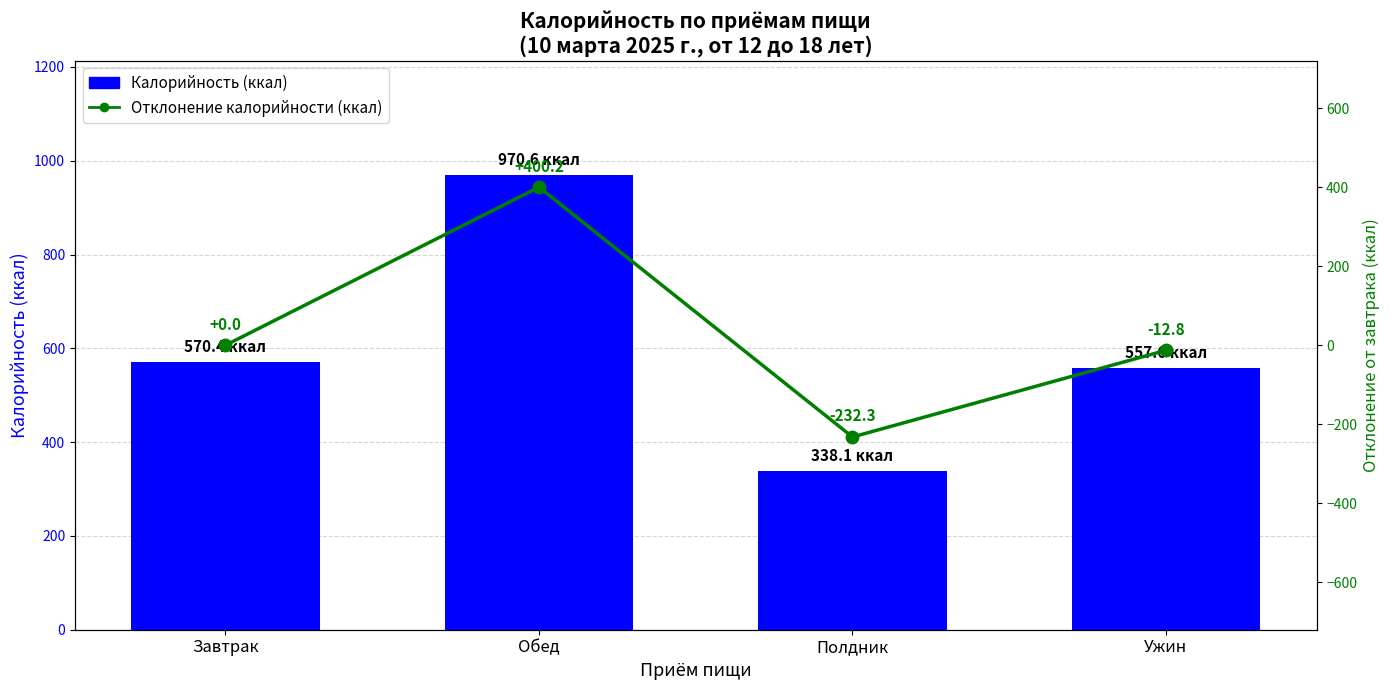

Rank the series at Ужин from highest to lowest value.

Калорийность (ккал), Отклонение калорийности (ккал)